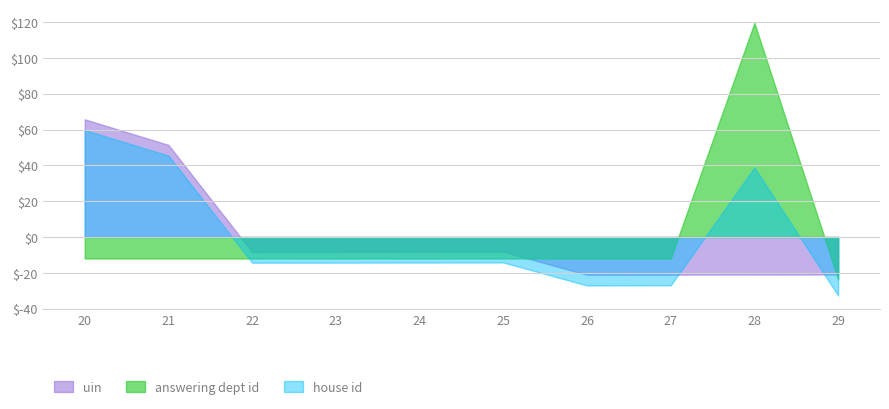

True or false: uin and answering dept id cross at least once.

True